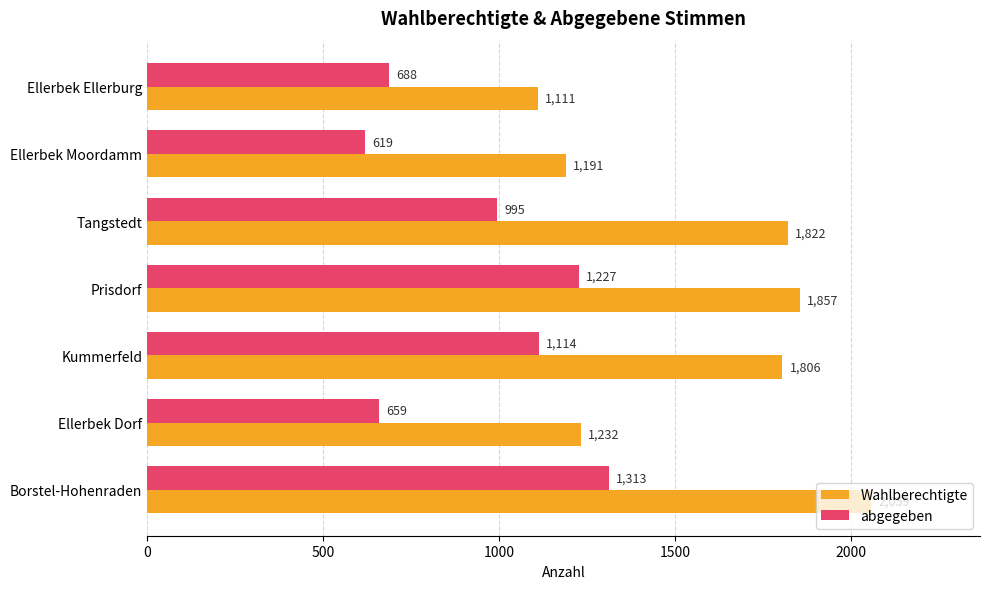

At Ellerbek Dorf, list the series in order from largest to smallest.

Wahlberechtigte, abgegeben